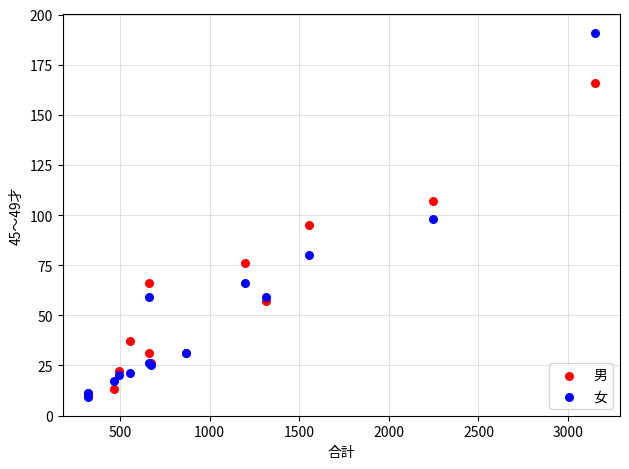

Which series has the largest Y range (max minus min)?

女